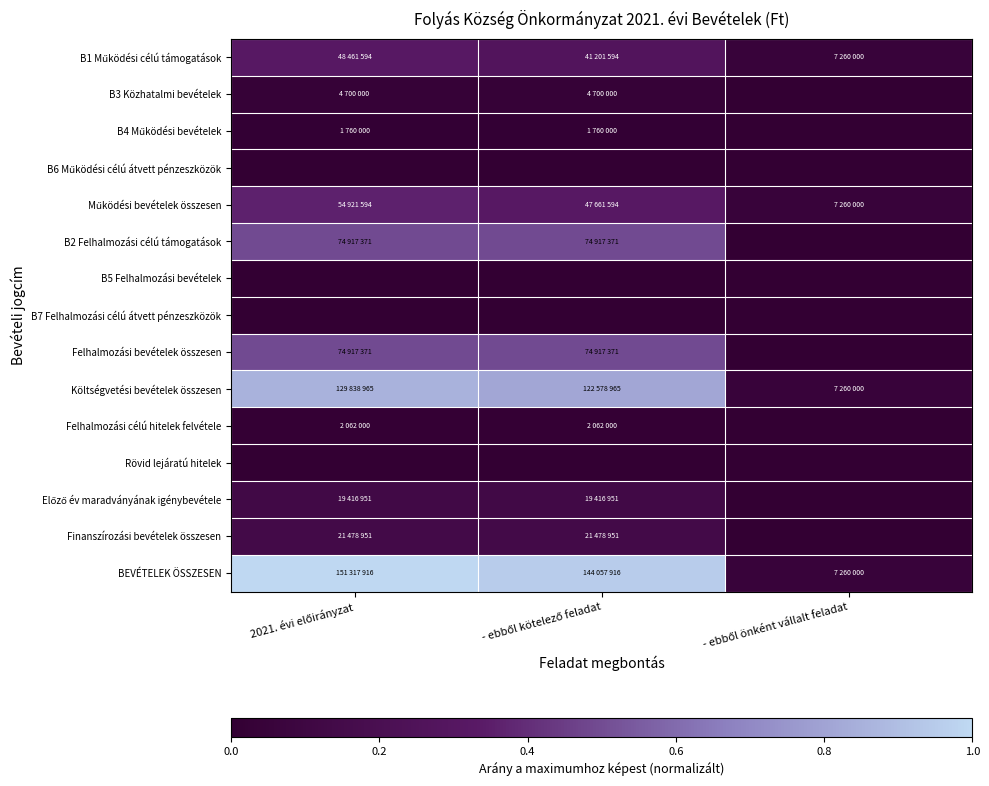

List the series in order of their peak value, highest first.

BEVÉTELEK ÖSSZESEN, Költségvetési bevételek összesen, B2 Felhalmozási célú támogatások, Felhalmozási bevételek összesen, Működési bevételek összesen, B1 Működési célú támogatások, Finanszírozási bevételek összesen, Előző év maradványának igénybevétele, B3 Közhatalmi bevételek, Felhalmozási célú hitelek felvétele, B4 Működési bevételek, B6 Működési célú átvett pénzeszközök, B5 Felhalmozási bevételek, B7 Felhalmozási célú átvett pénzeszközök, Rövid lejáratú hitelek